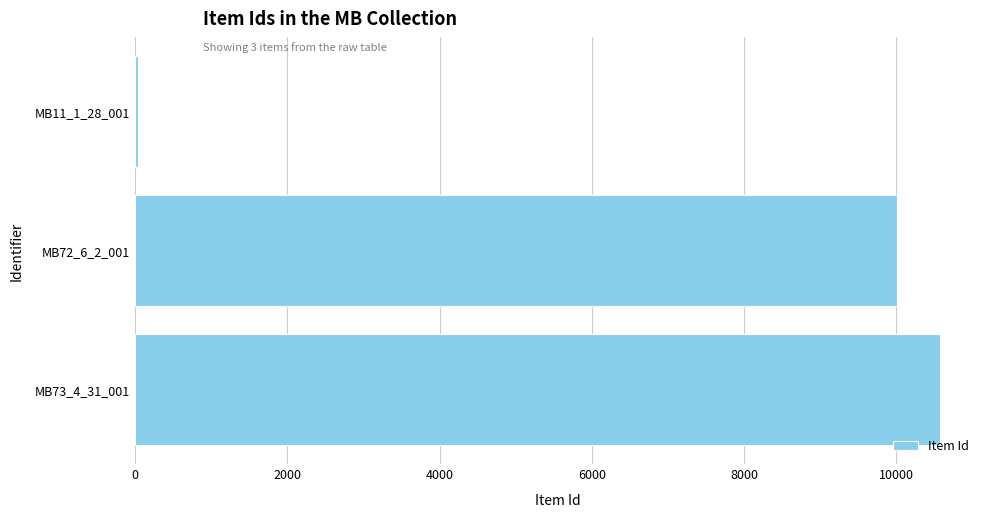

List the labels in order of value, smallest first.

MB11_1_28_001, MB72_6_2_001, MB73_4_31_001